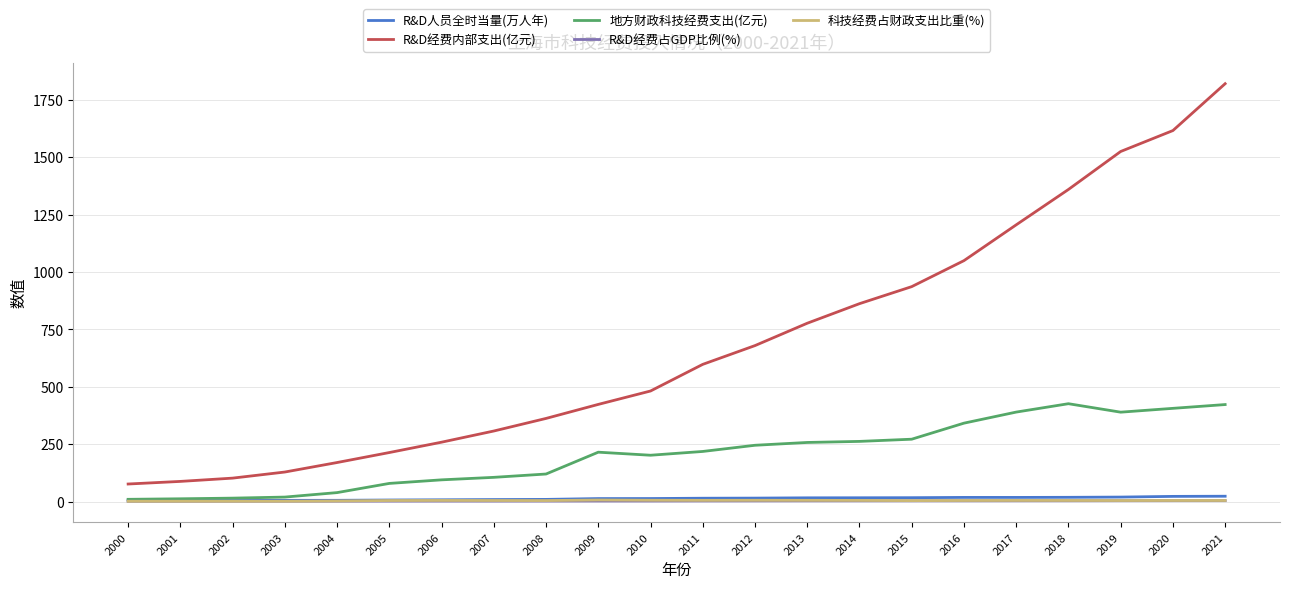

Which series ends up on top after the final intersection of R&D经费占GDP比例(%) and 科技经费占财政支出比重(%)?

科技经费占财政支出比重(%)